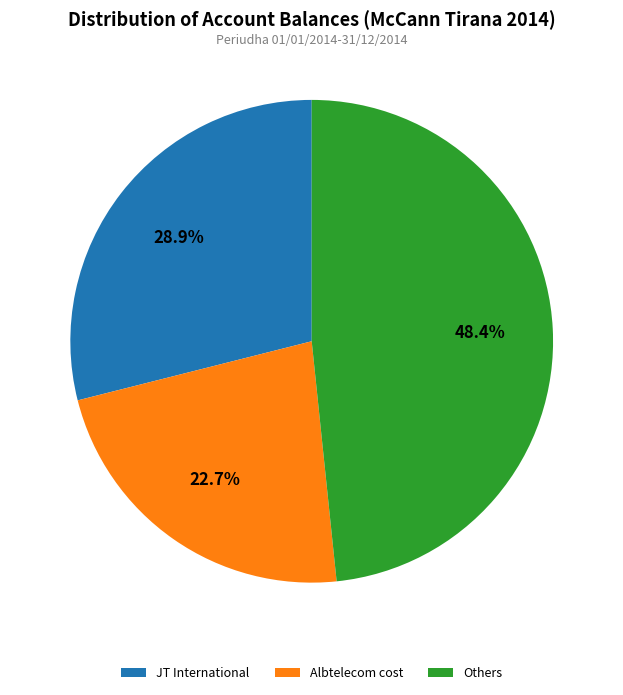

How many segments does this pie chart have?

3